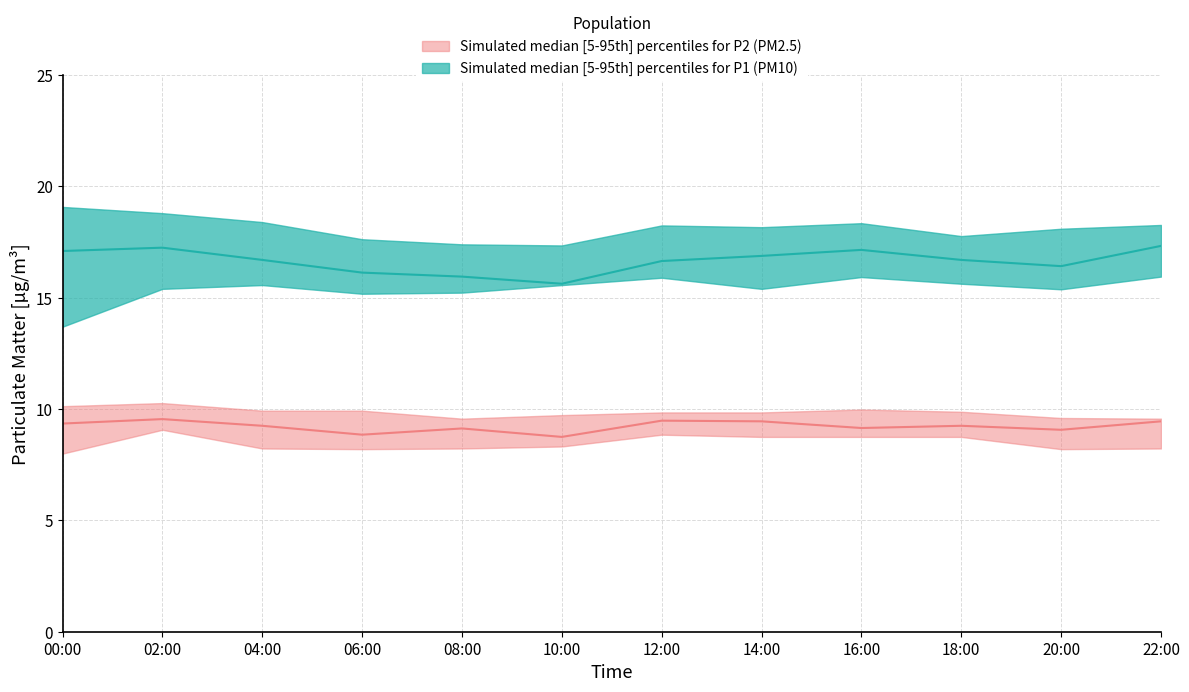

Rank the series by their maximum value, from highest to lowest.

P1_upper, P1_median, P1_lower, P2_upper, P2_median, P2_lower